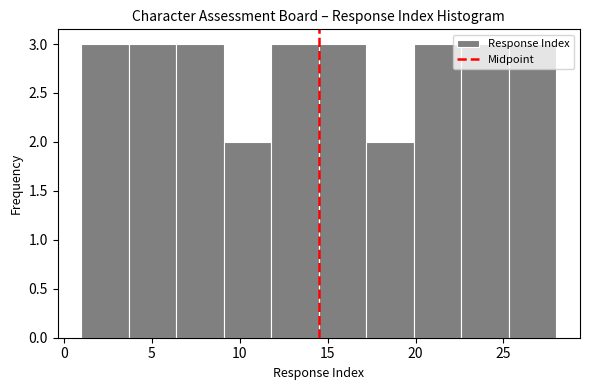

How tall is the bar that spans 9.1 to 11.8 on the x-axis? Neither the bar edges nor the heights are printed on the chart, so give them approximately, as read against the axes.

2